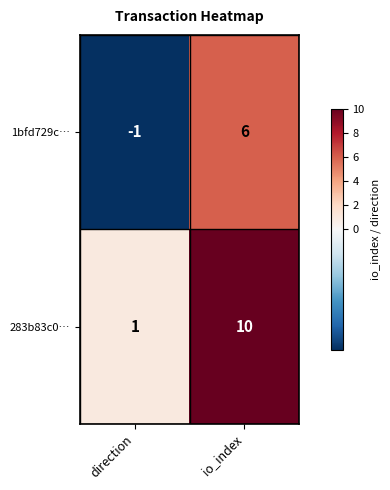

Which label corresponds to the largest value in the chart?

io_index